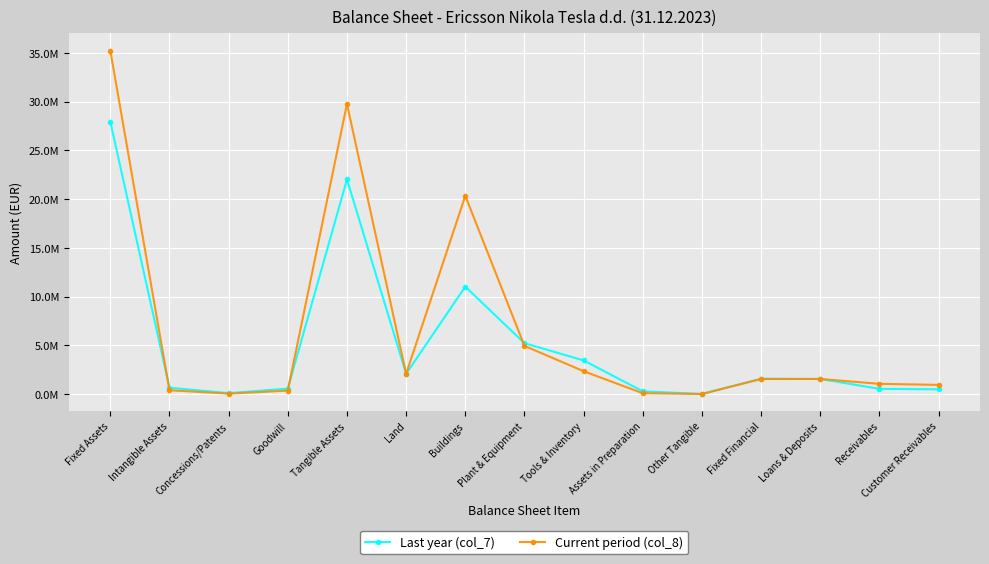

Reading left to right, extract all data points from this chart.

Last year (col_7): 27942854	644205	90320	553885	22018734	2071185	11012146	5212381	3445616	274055	3351	1563862	1542087	528950	481262
Current period (col_8): 35234659	384504	37764	346740	29757052	2071185	20329321	4937485	2337396	78710	2955	1542087	1542087	1044939	936670